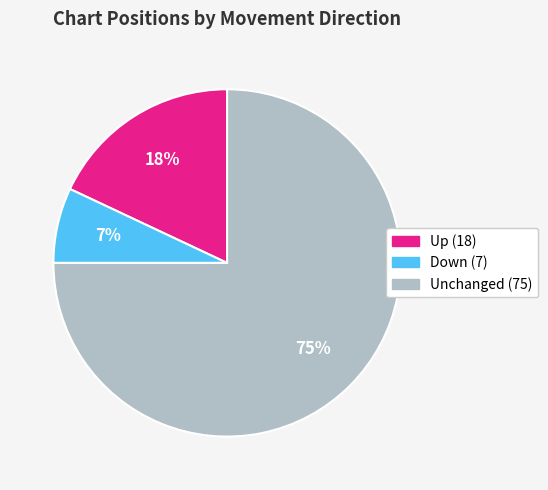

To the nearest percent, what is the average slice percentage?

33%